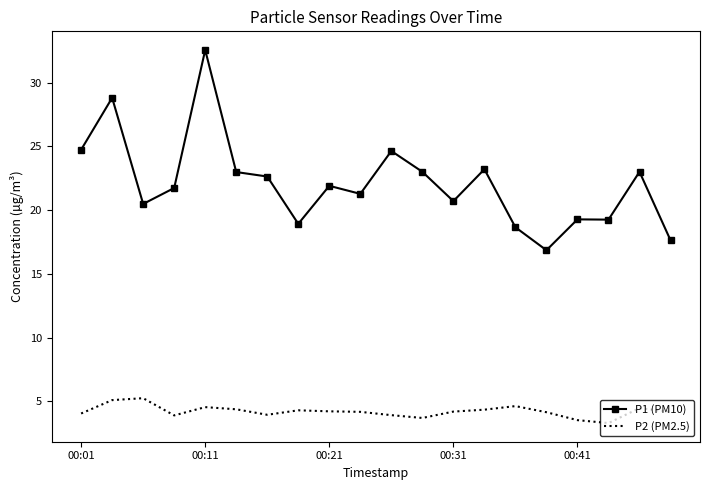

Which series has the largest total across all categories?

P1 (PM10)